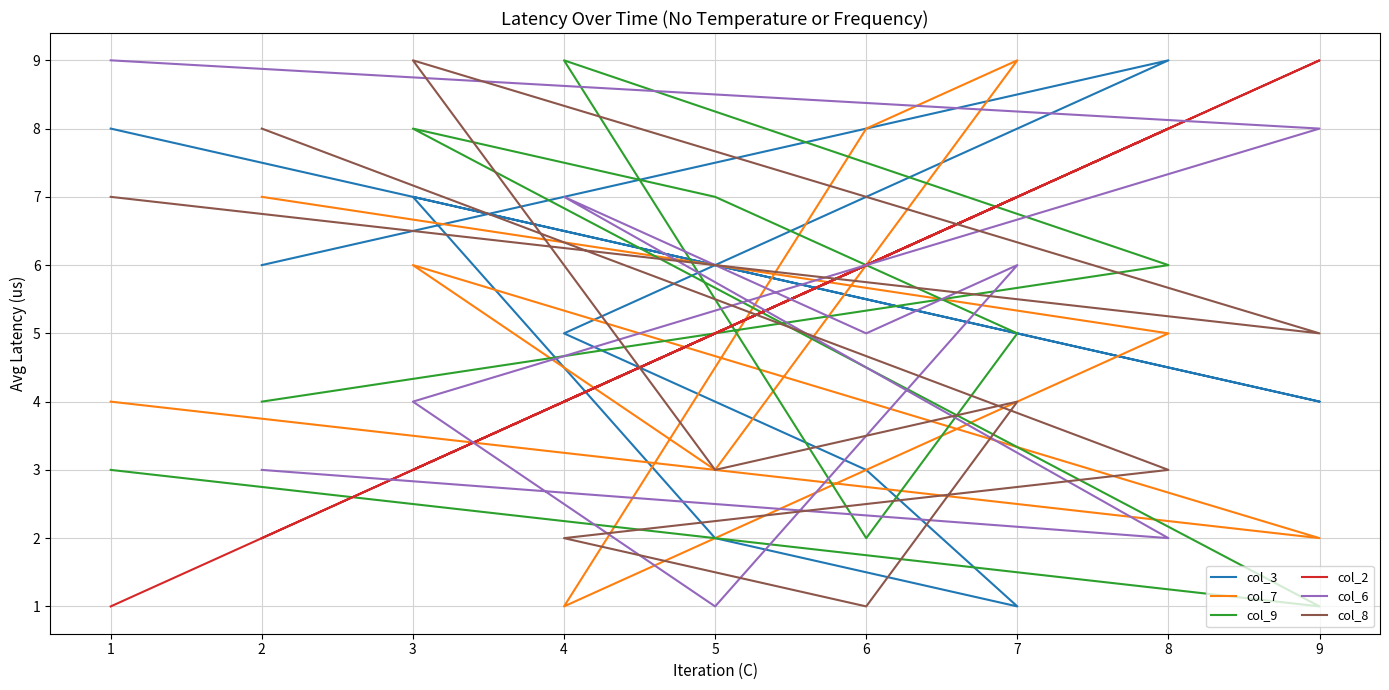

How many times do col_3 and col_6 cross each other?

3